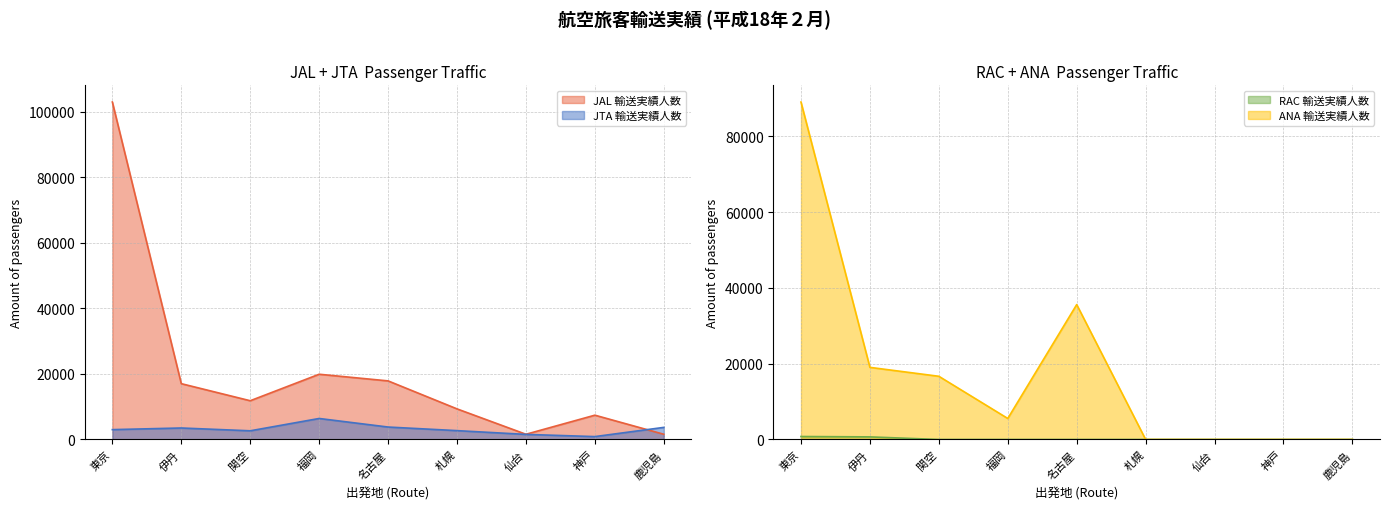

True or false: JTA 輸送実績人数 has a value of 6491 at 名古屋.

False